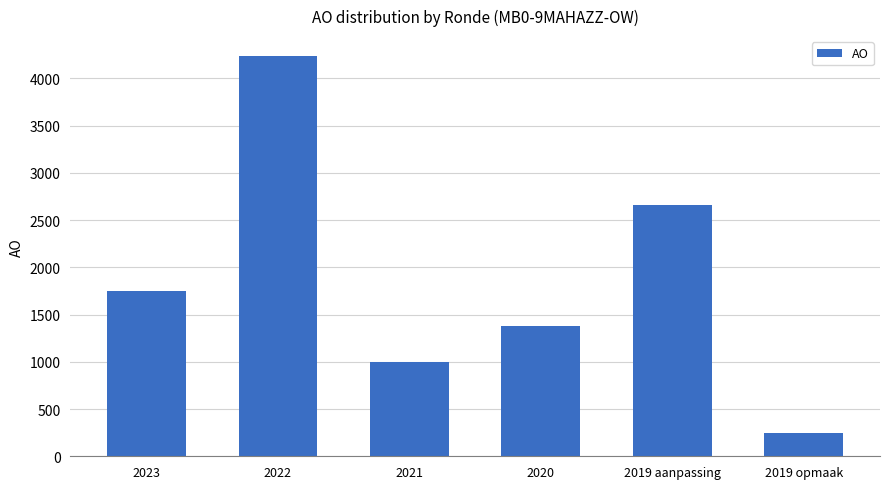

What position from the right is 2019 aanpassing?

2